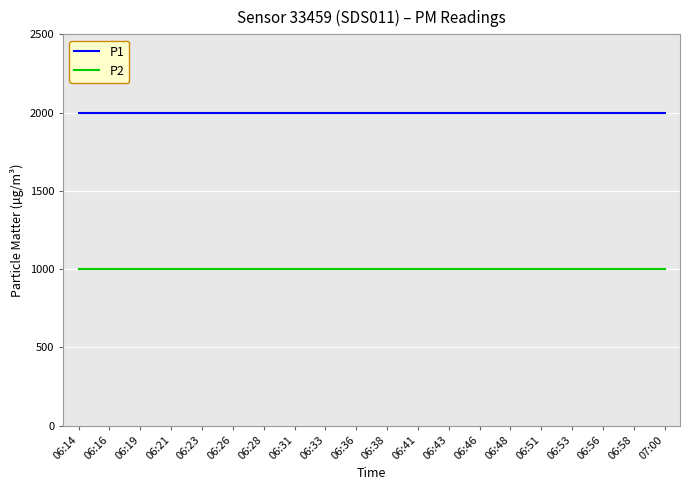

True or false: P1 and P2 cross at least once.

False